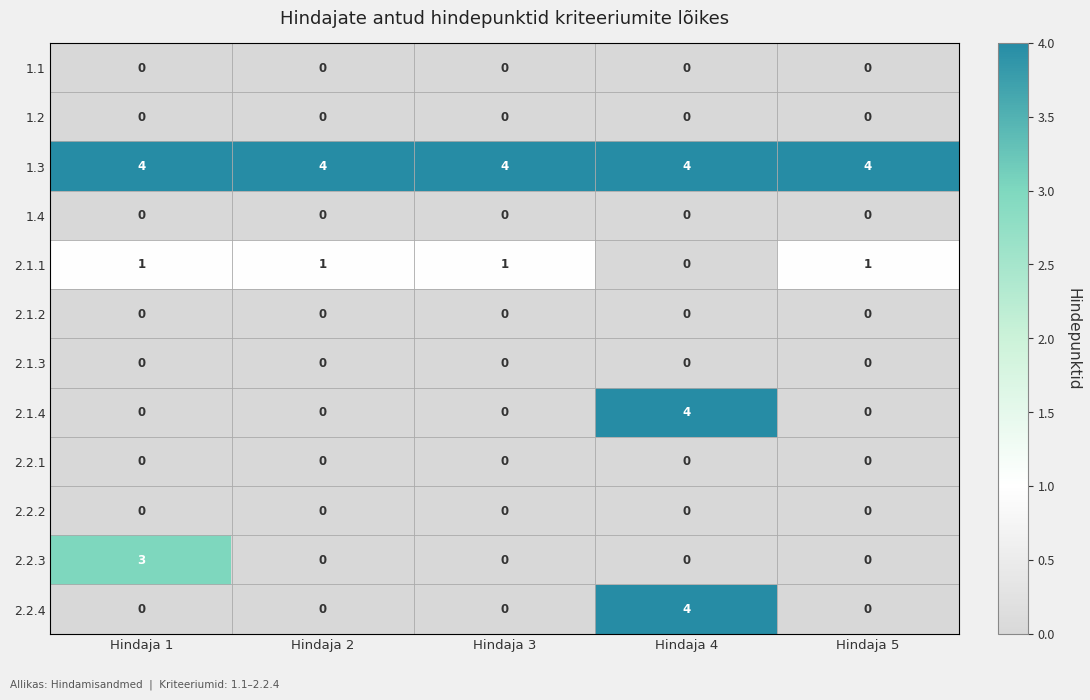

At which category is the sum across all series the highest?

Hindaja 4